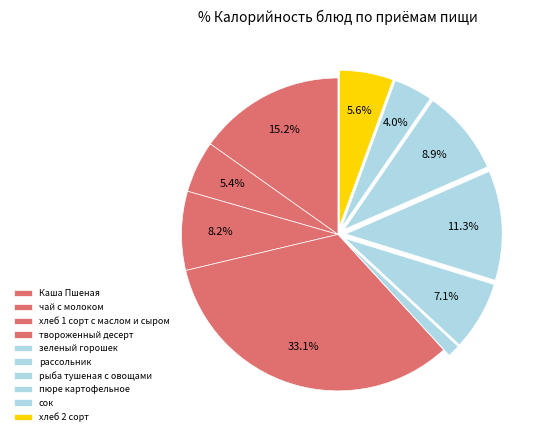

The твороженный десерт slice represents 33% of the pie. True or false?

True